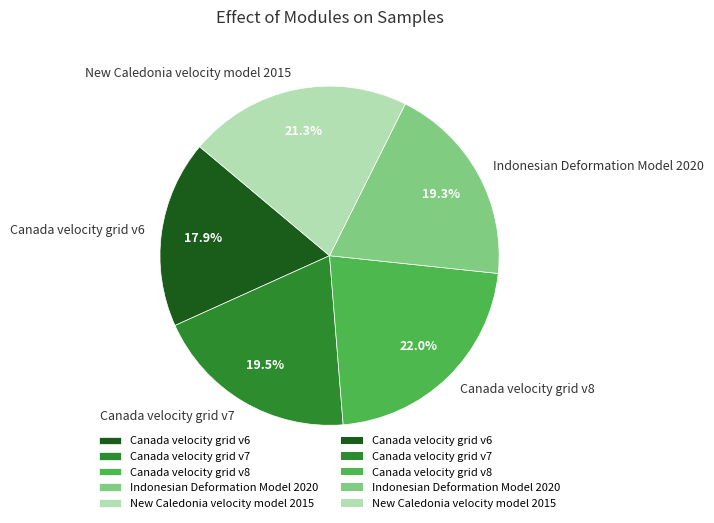

Is it true that Canada velocity grid v7 is 8% of the pie?

False